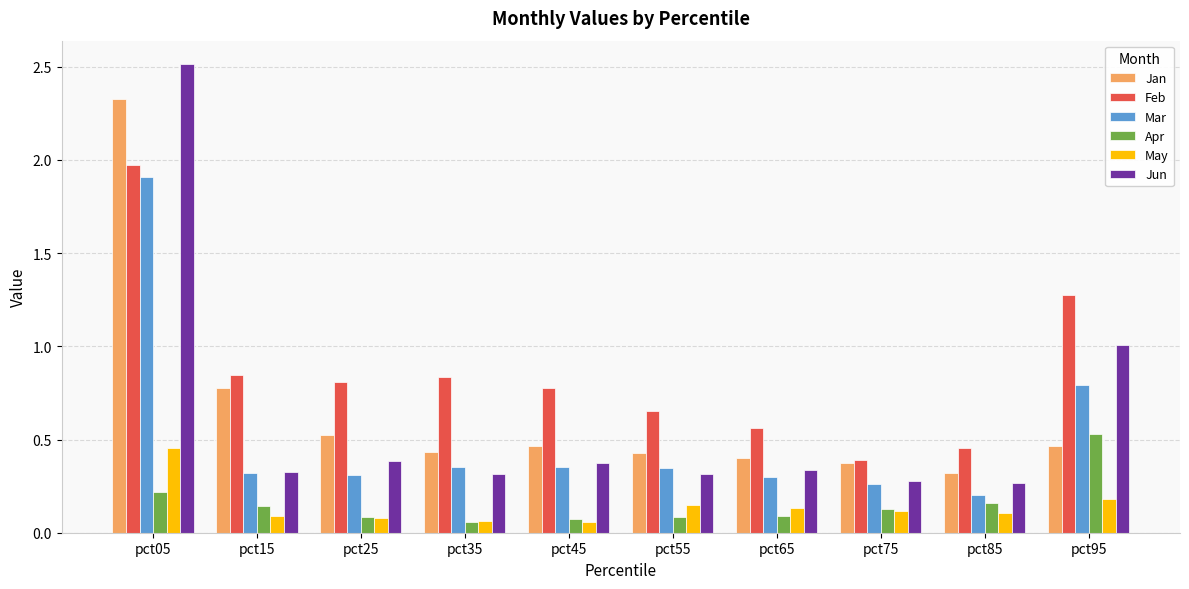

Which series has the largest range (max minus min)?

Jun